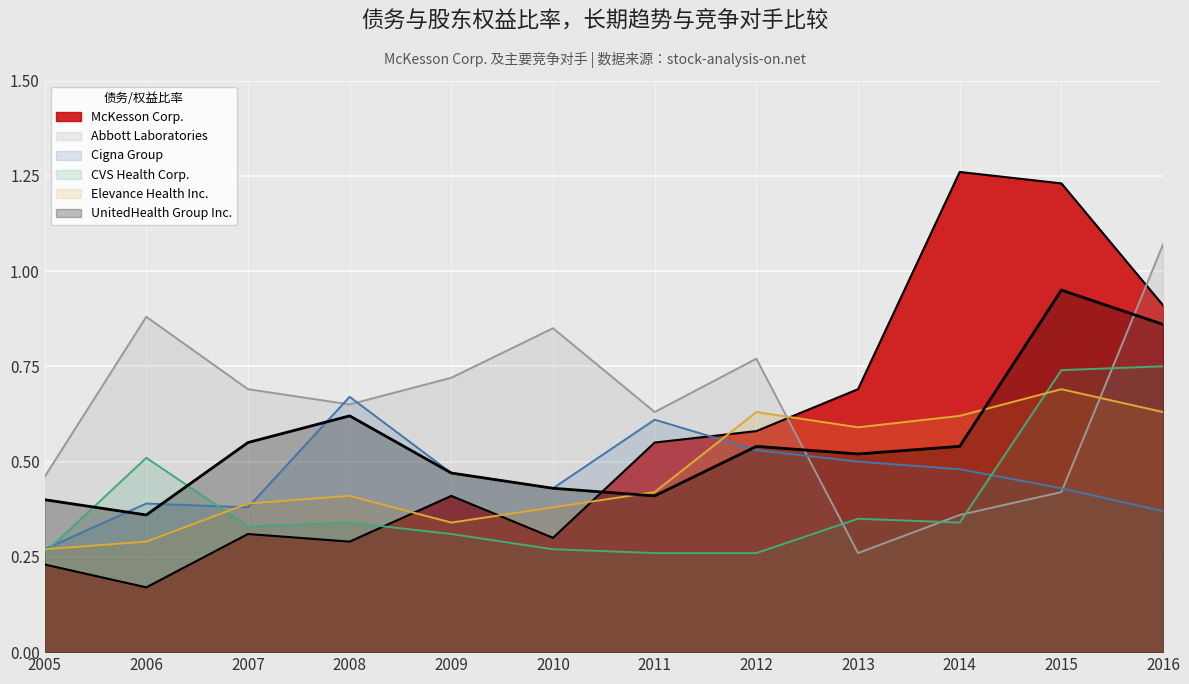

Reading left to right, extract all data points from this chart.

McKesson Corp.: 0.2	0.2	0.3	0.3	0.4	0.3	0.6	0.6	0.7	1.3	1.2	0.9
Abbott Laboratories: 0.5	0.9	0.7	0.7	0.7	0.8	0.6	0.8	0.3	0.4	0.4	1.1
Cigna Group: 0.3	0.4	0.4	0.7	0.5	0.4	0.6	0.5	0.5	0.5	0.4	0.4
CVS Health Corp.: 0.3	0.5	0.3	0.3	0.3	0.3	0.3	0.3	0.3	0.3	0.7	0.8
Elevance Health Inc.: 0.3	0.3	0.4	0.4	0.3	0.4	0.4	0.6	0.6	0.6	0.7	0.6
UnitedHealth Group Inc.: 0.4	0.4	0.6	0.6	0.5	0.4	0.4	0.5	0.5	0.5	0.9	0.9